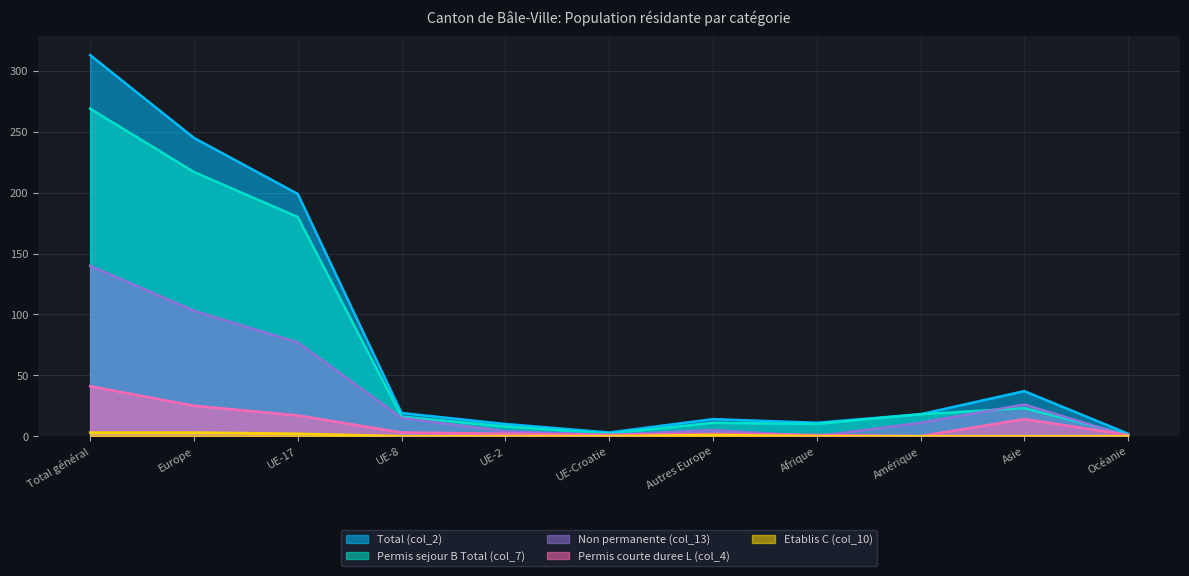

Which label corresponds to the largest value in the chart?

Total général